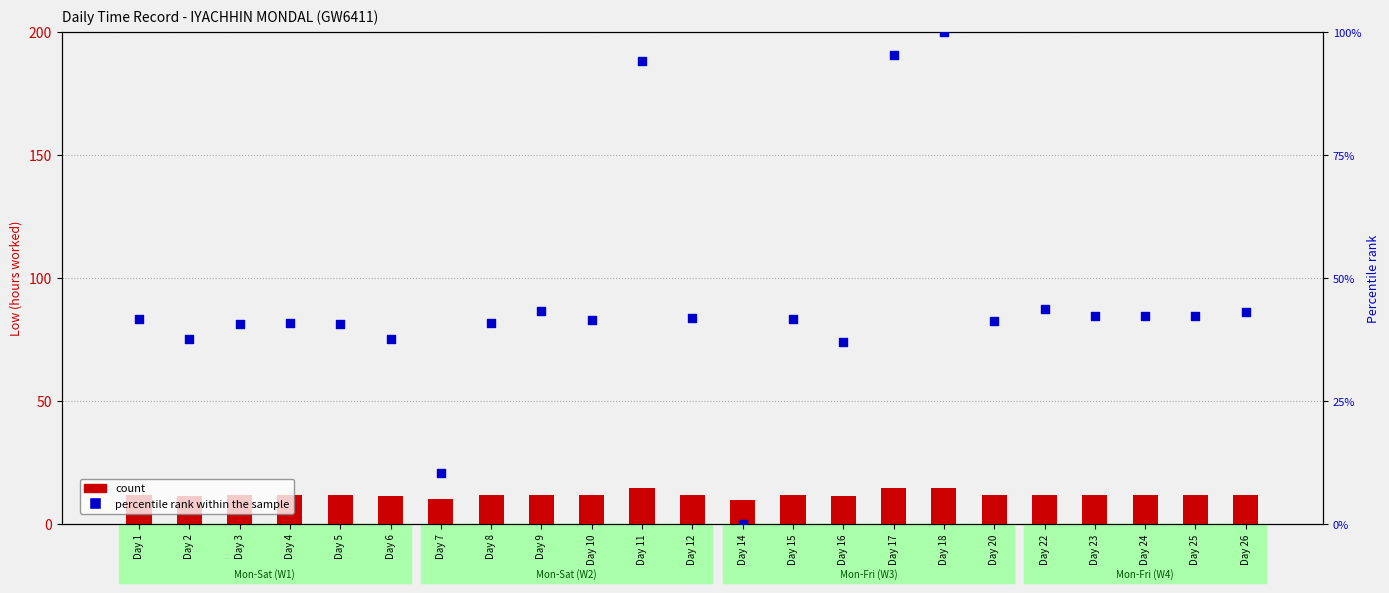

What is the total value across all series at Day 11?

108.7